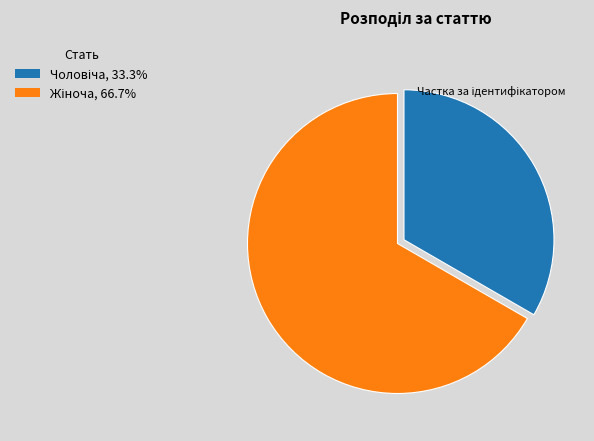

Does any single category account for the majority?

Yes